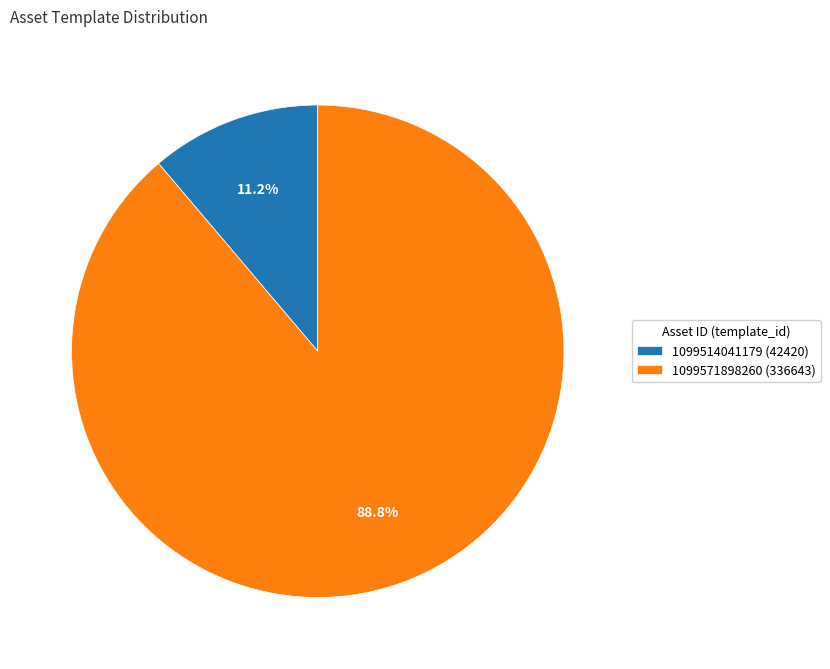

How many segments does this pie chart have?

2